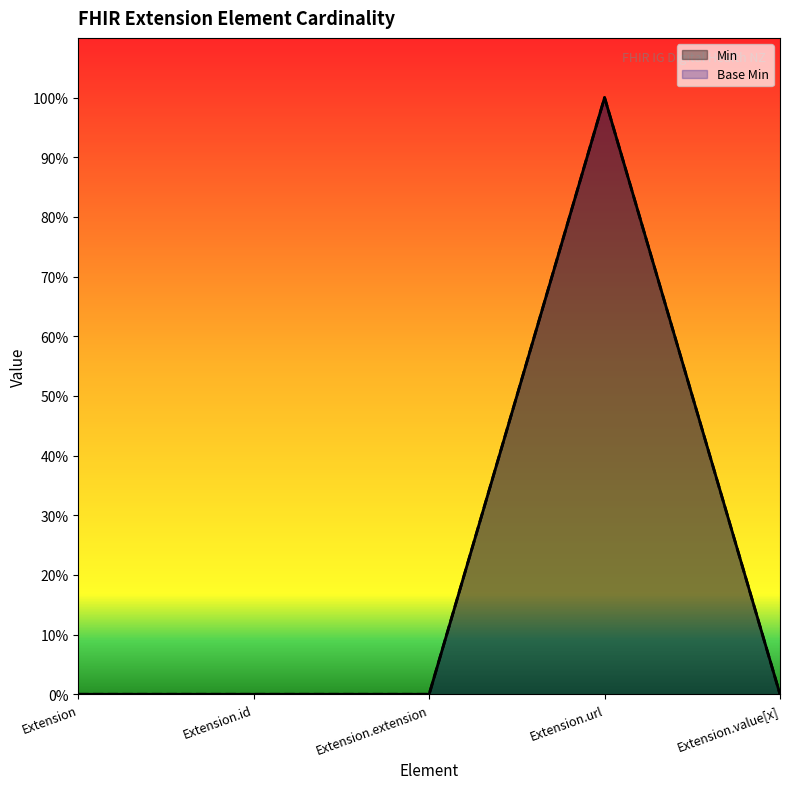

What is the difference between the maximum and second lowest values in the Min series?

1